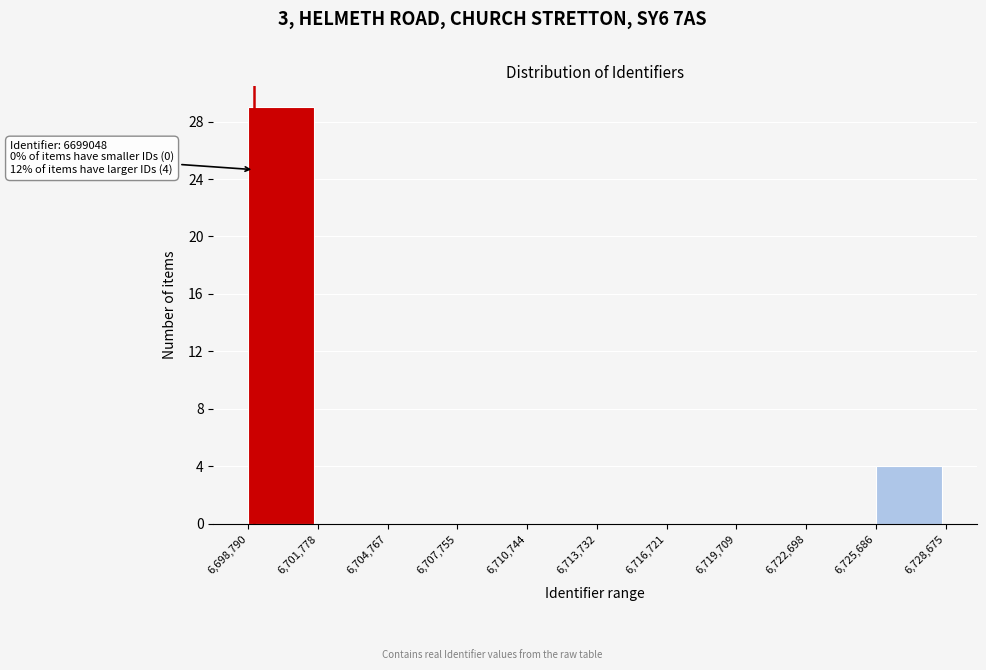

Over which range of the x-axis is the bar tallest?

6,698,790 to 6,701,778